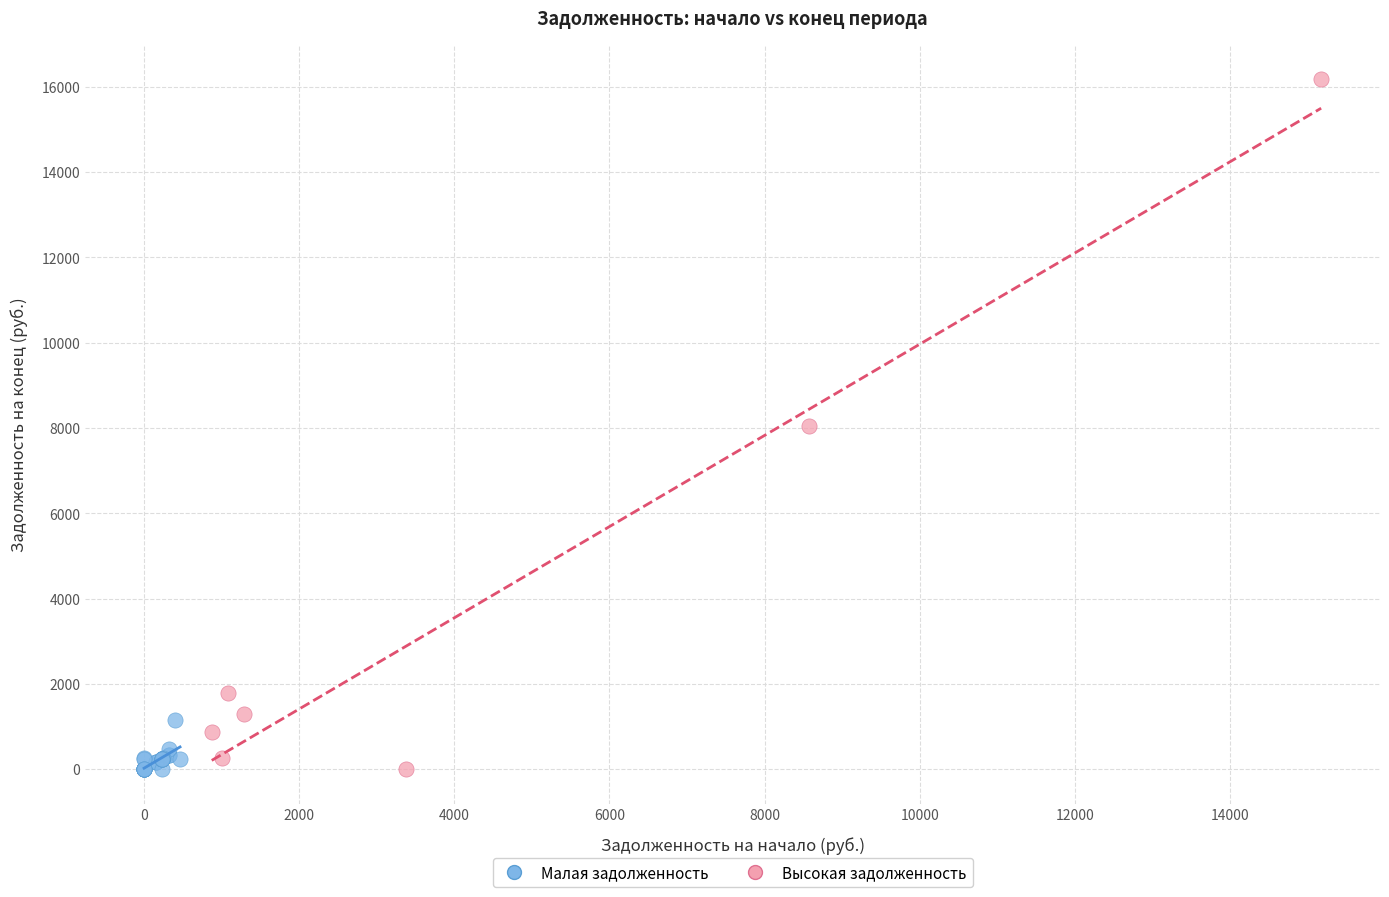

Which series has the widest spread of Y values?

Высокая задолженность